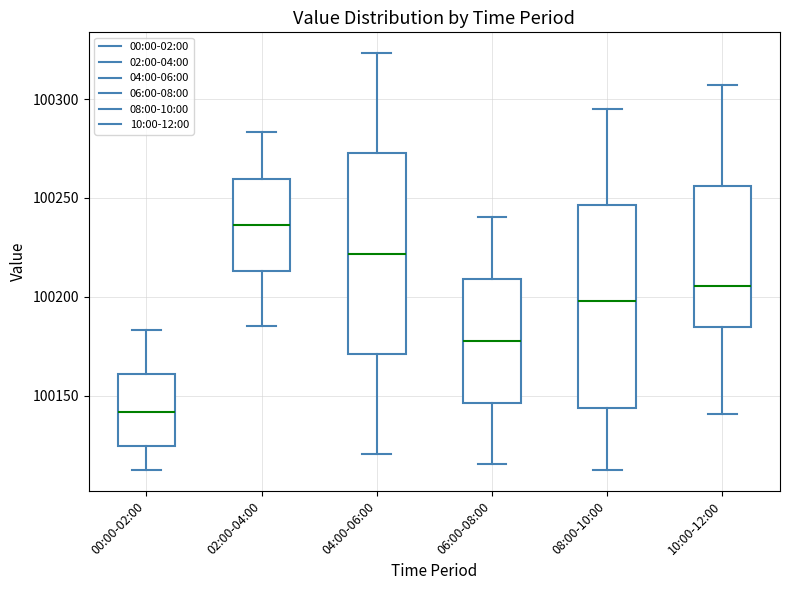

Where does the median line of the box for 10:00-12:00 sit on the y-axis? The values are not printed on the chart, so give them approximately, as read against the axis.

100205